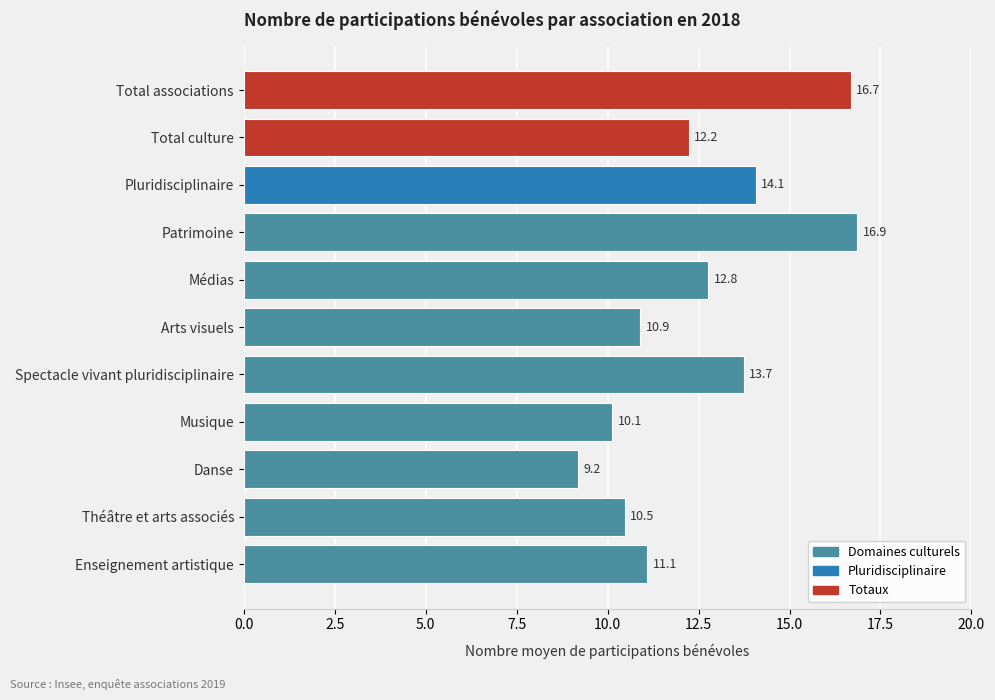

Which category has the highest value across all series?

Patrimoine